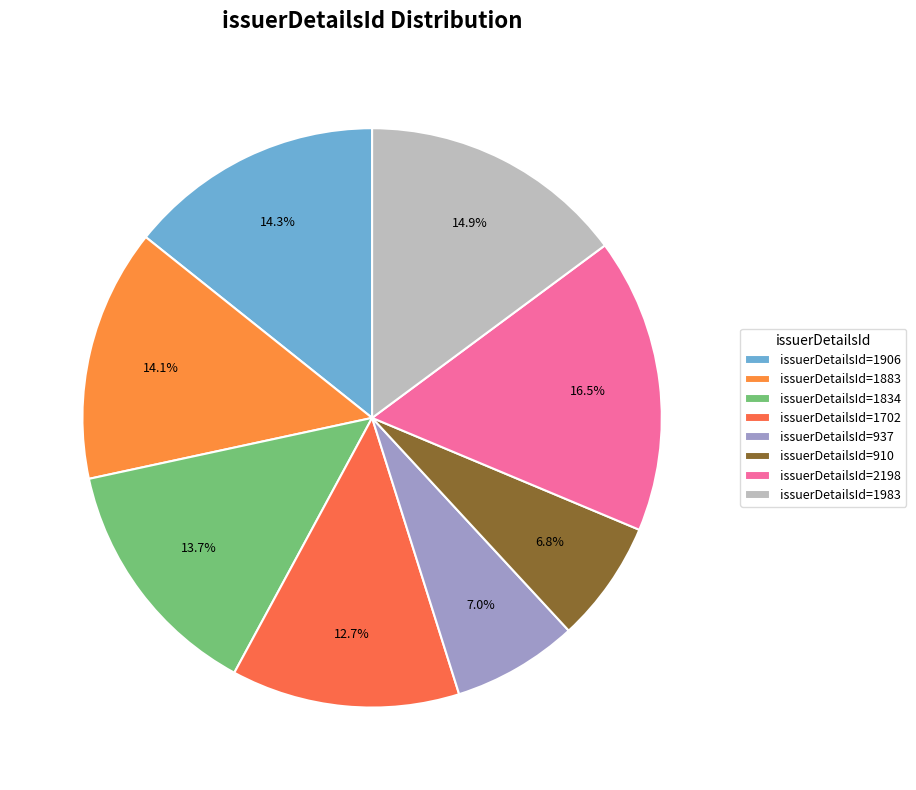

Which category has the biggest portion of the pie?

issuerDetailsId=2198